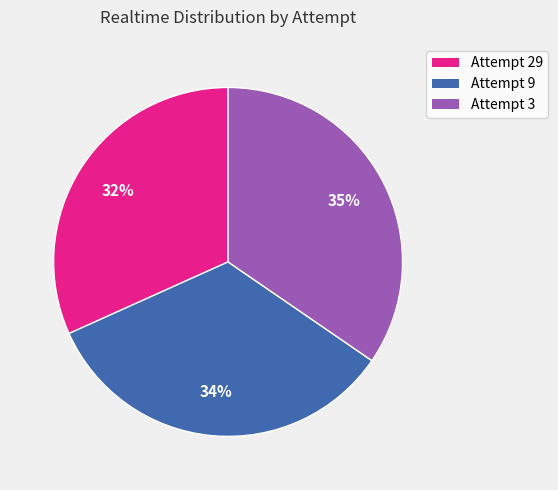

Approximately how many times larger is the value at Attempt 3 compared to Attempt 9?

1.0